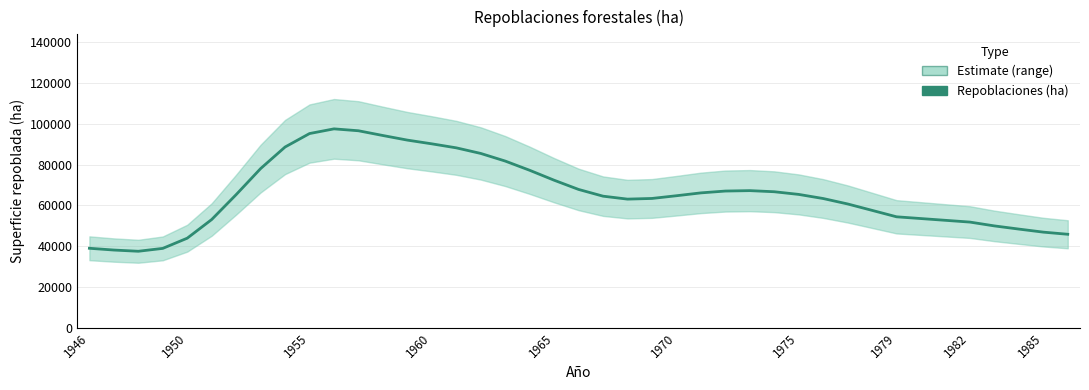

True or false: the data has more than 2 interior local peaks.

False